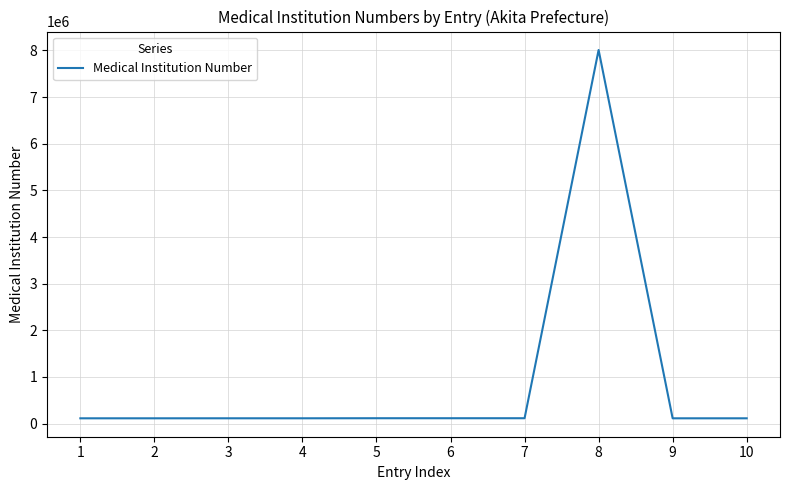

What is the difference between the maximum and minimum values?

7895953